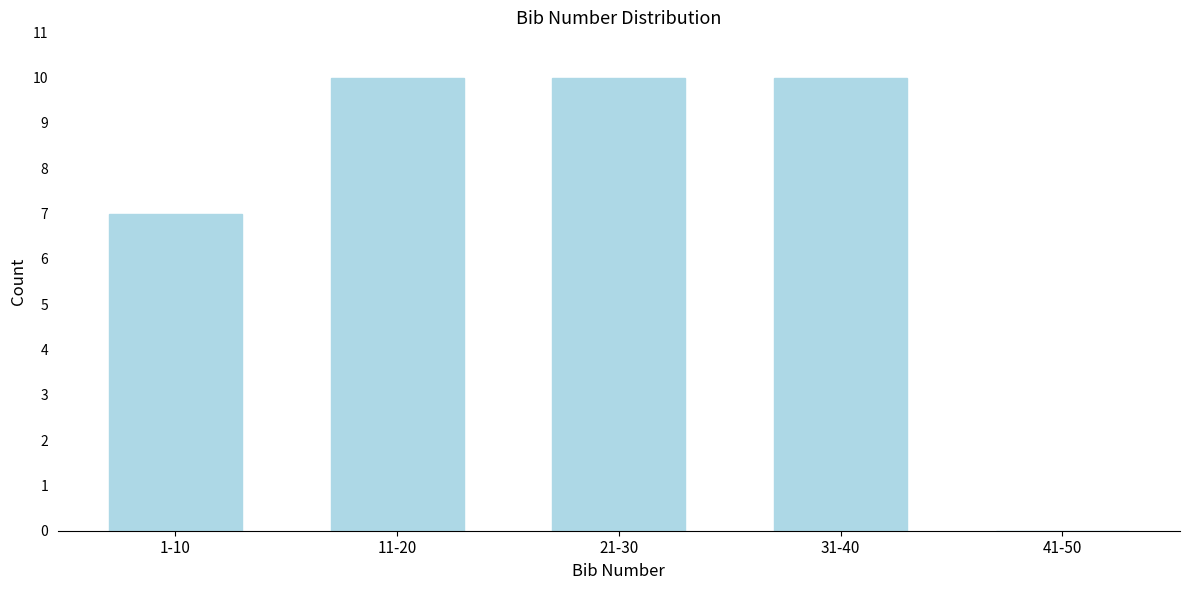

Reading right to left, list all the values displayed in this chart.

41-50=0	31-40=10	21-30=10	11-20=10	1-10=7